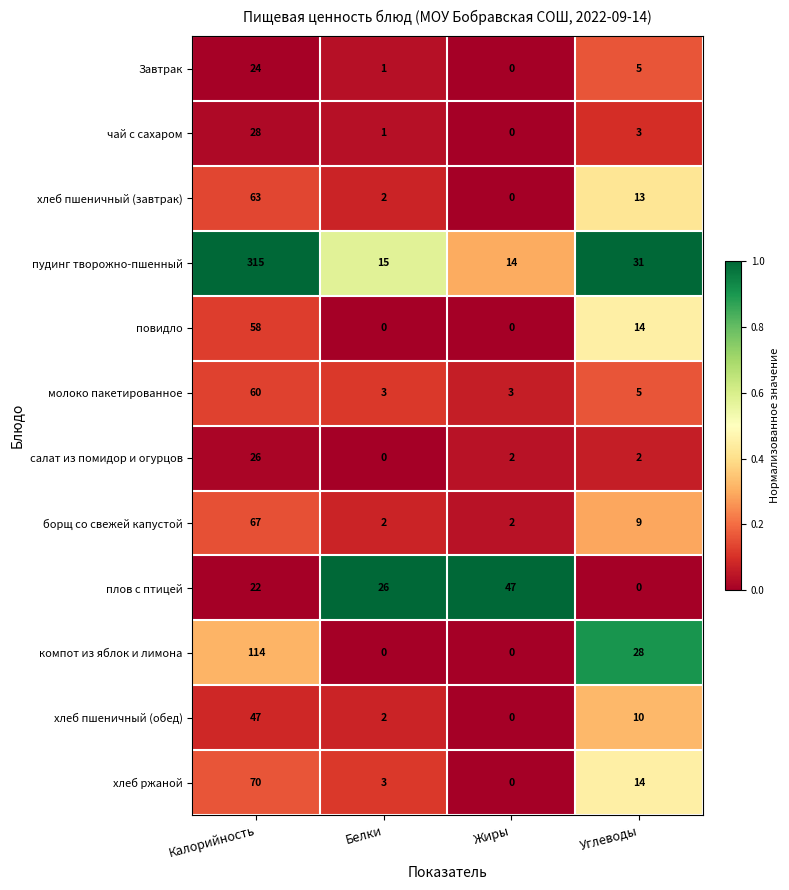

Where is повидло nearest to the value 29?

Углеводы